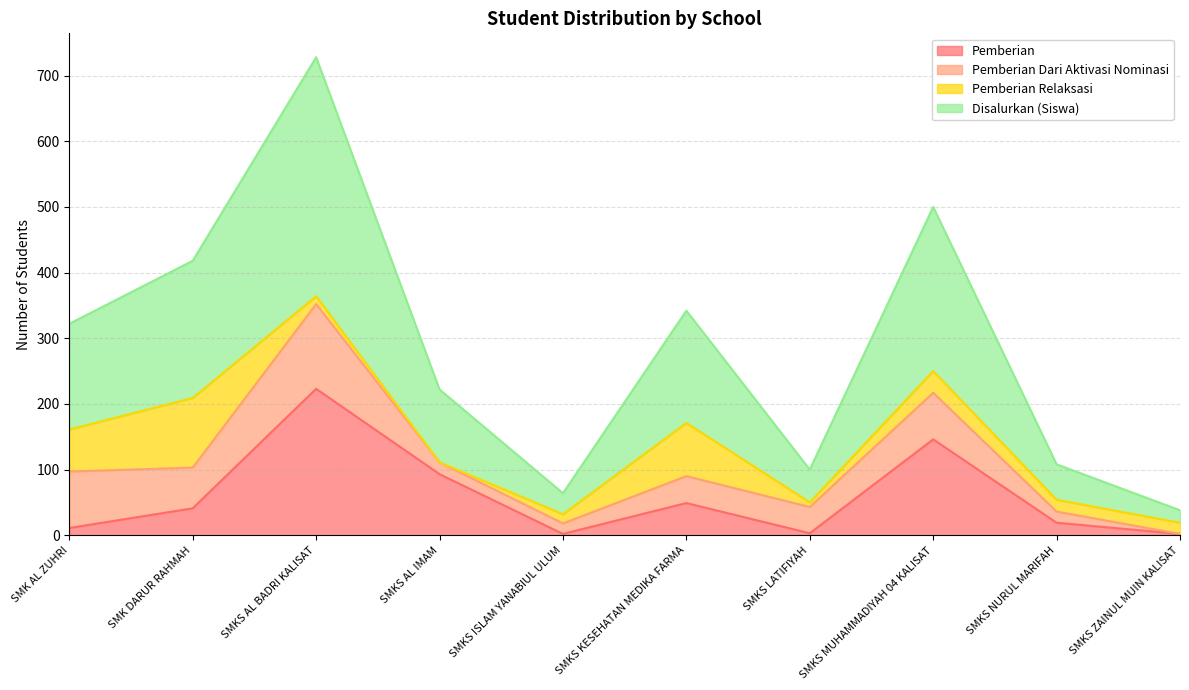

Does the chart have visible grid lines?

Yes